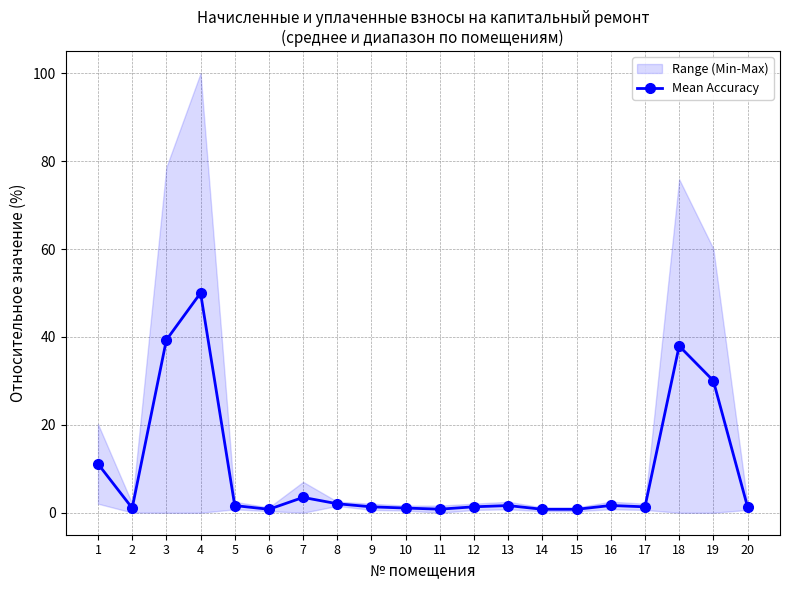

Reading left to right, what are all the values shown in this chart?

11.1	1.1	39.3	50.0	1.6	0.8	3.5	2.0	1.3	1.1	0.8	1.4	1.6	0.8	0.8	1.7	1.3	37.9	30.0	1.4